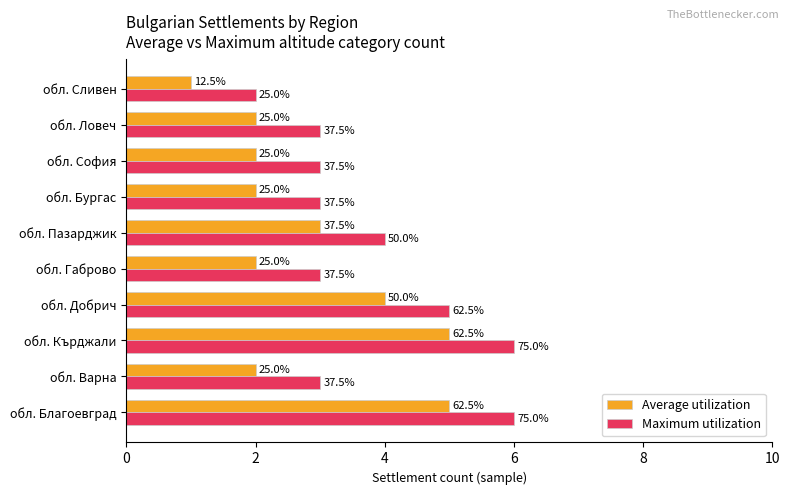

What are all the series names shown in the legend?

Average utilization, Maximum utilization